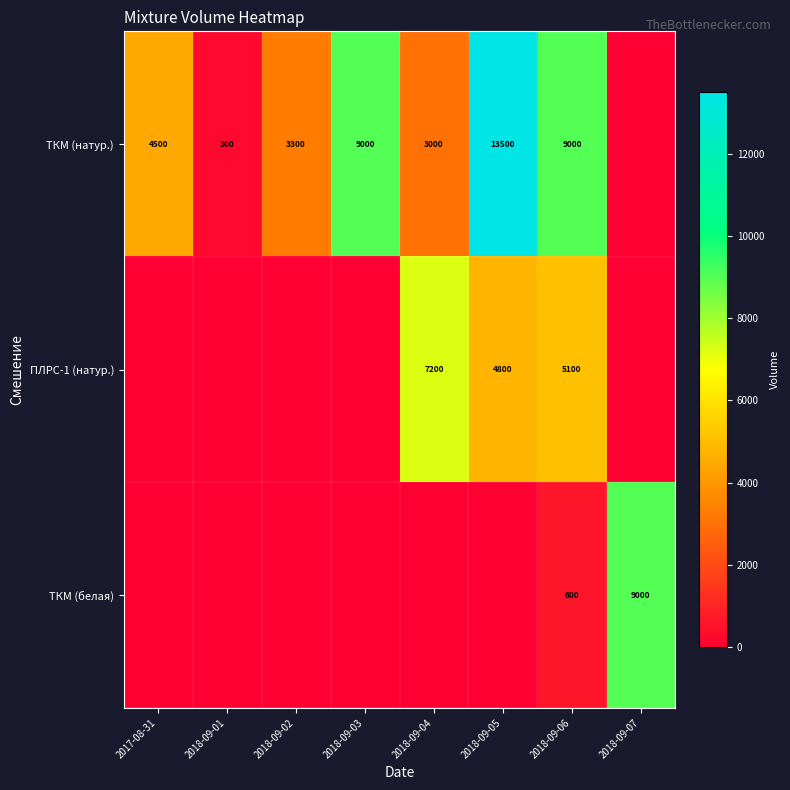

What is the spread (max minus min) of values at 2018-09-05?

13500